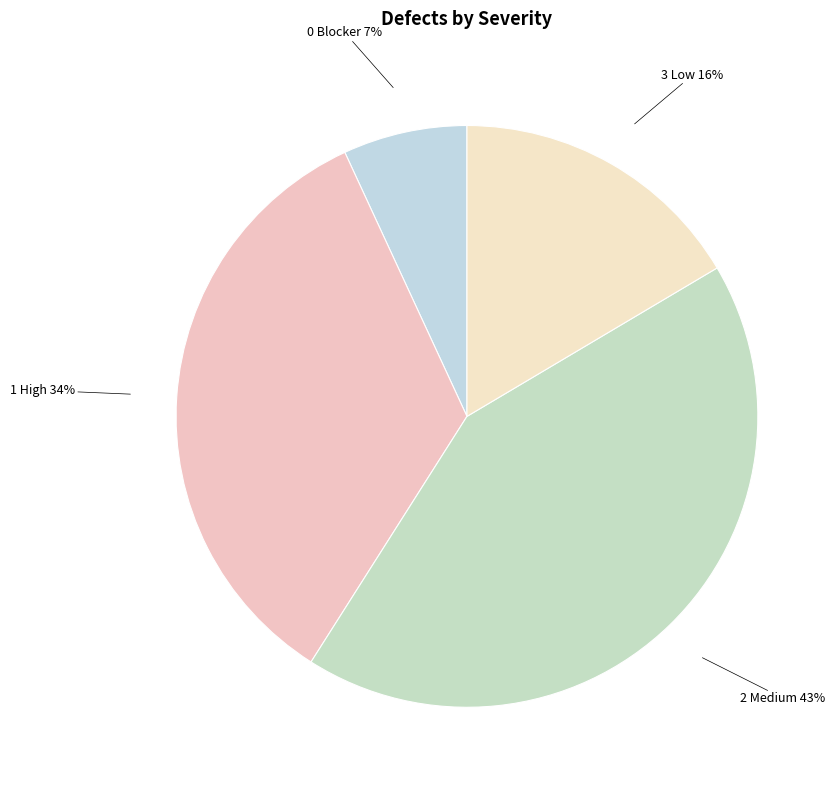

To the nearest percent, what portion does 1 High represent?

34%